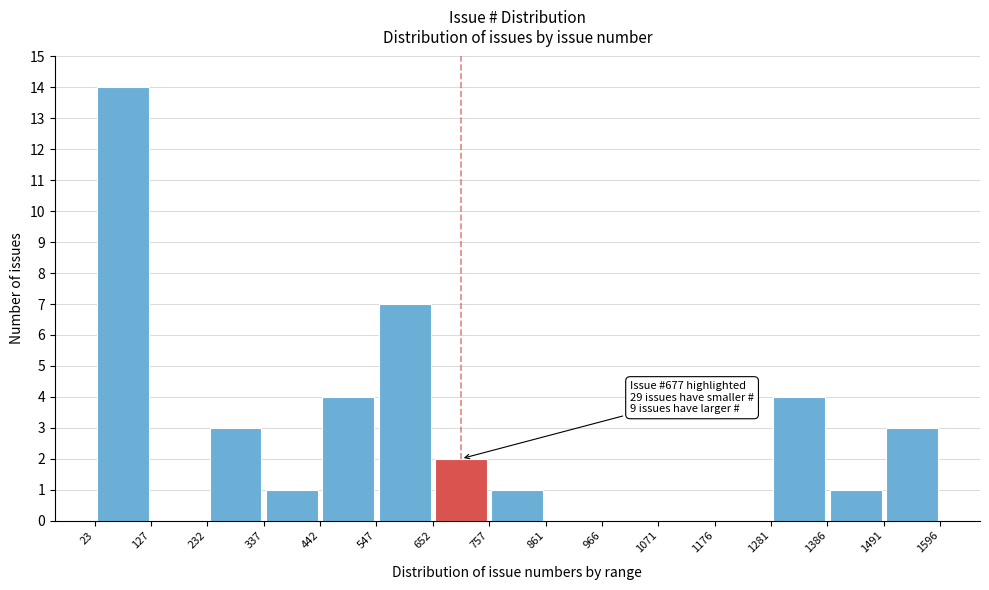

Over which range of the x-axis is the bar tallest?

23 to 127